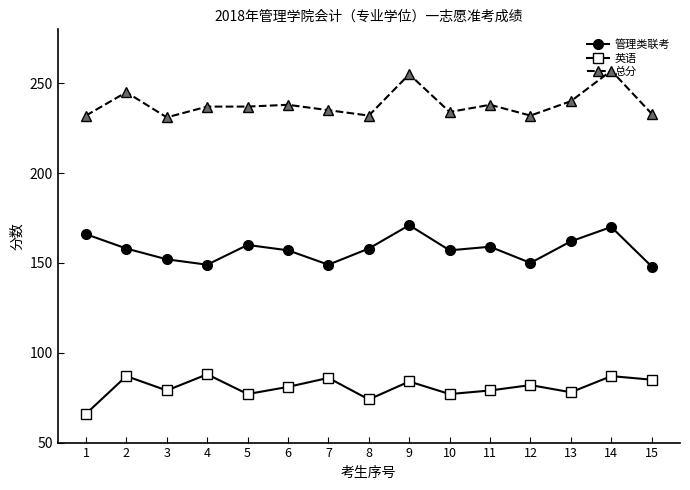

The value of 英语 at 12 is 46. True or false?

False